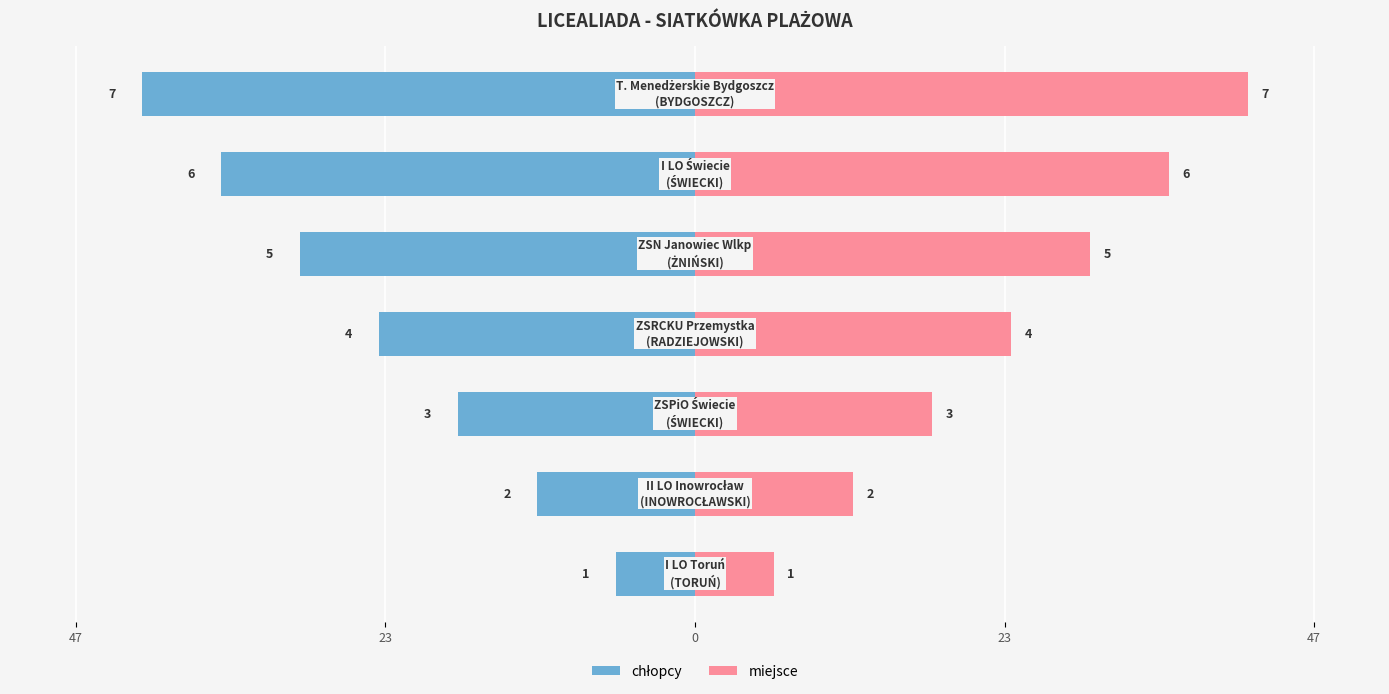

At how many categories does at least one series exceed 25?

3